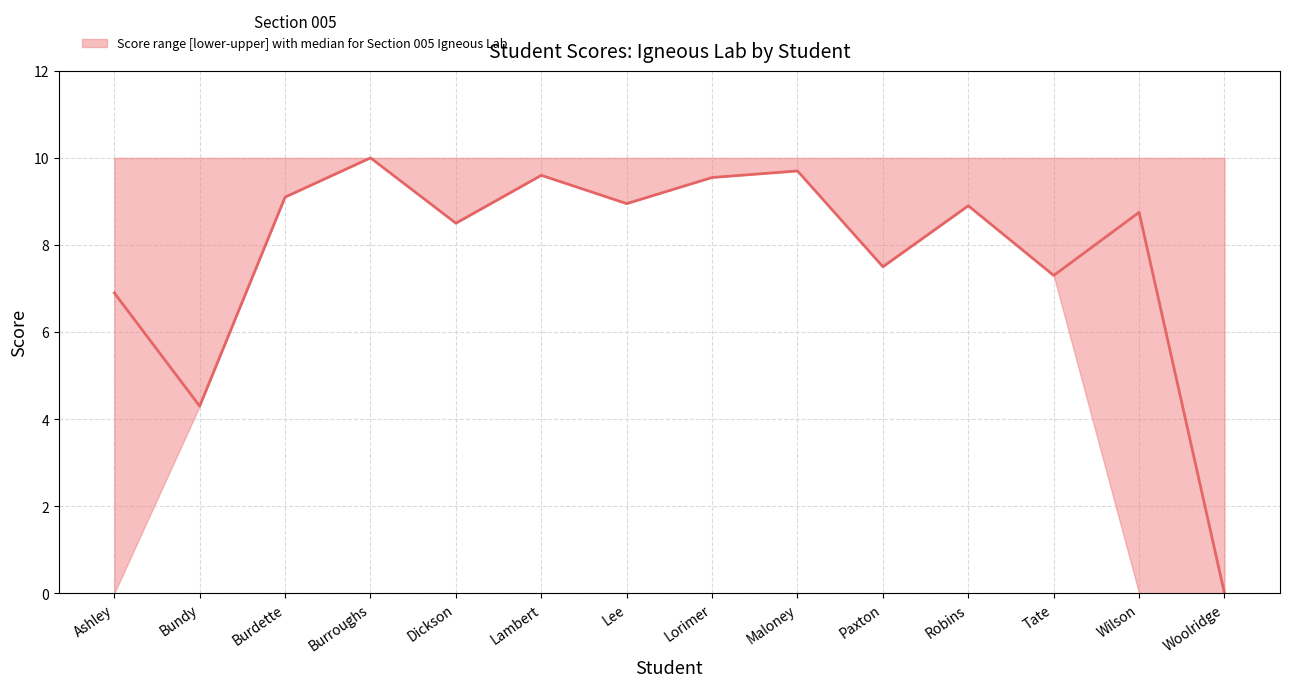

Rank the series at Lorimer from lowest to highest value.

median, lower, upper